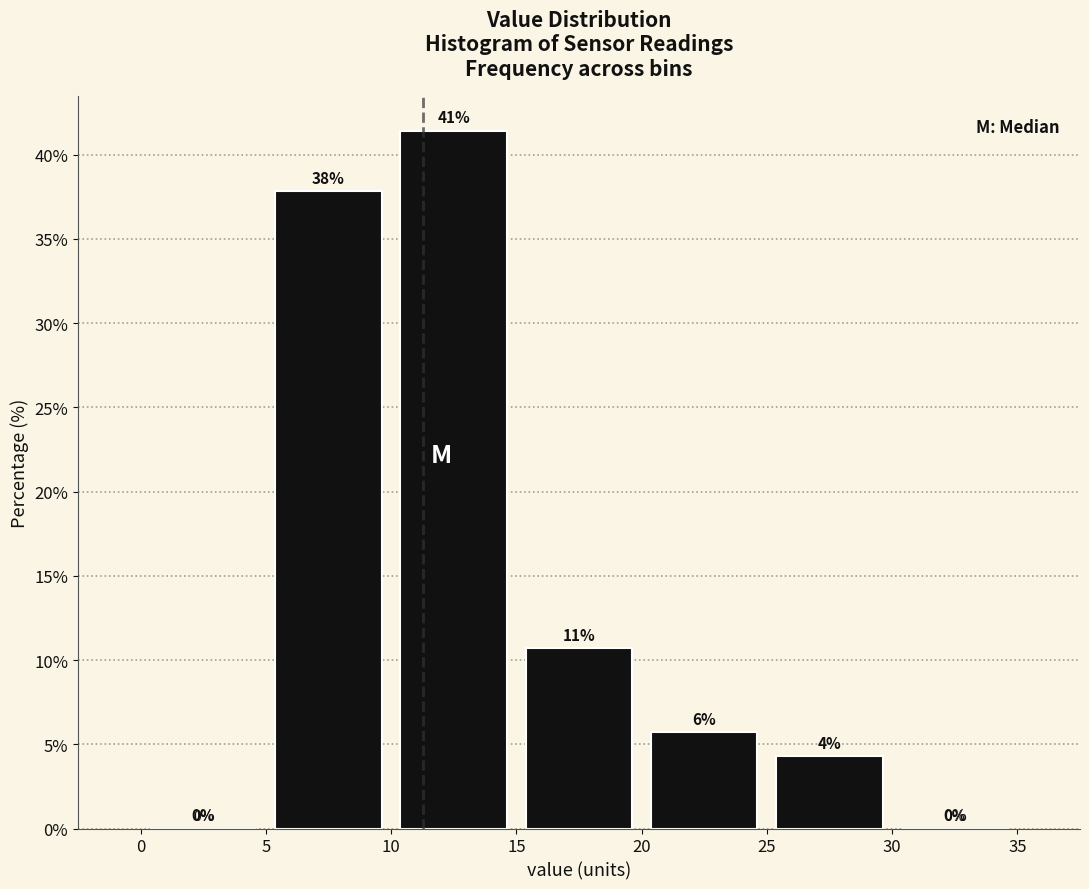

Which range on the x-axis has the tallest bar?

10 to 15